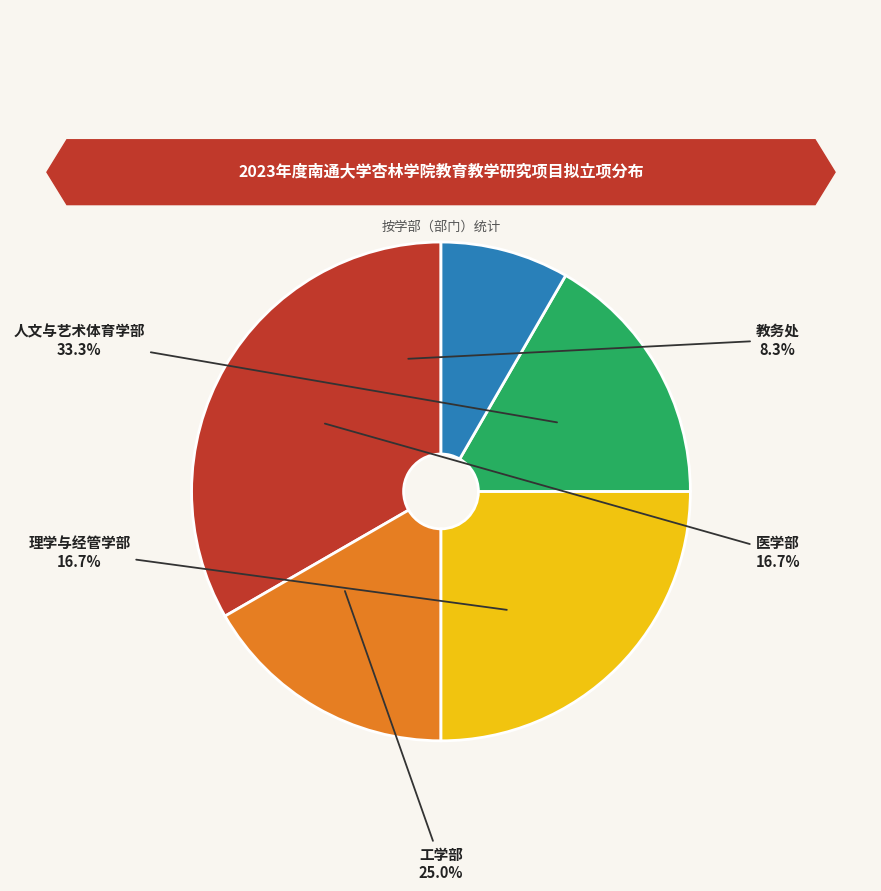

The 医学部 slice represents 17% of the pie. True or false?

True